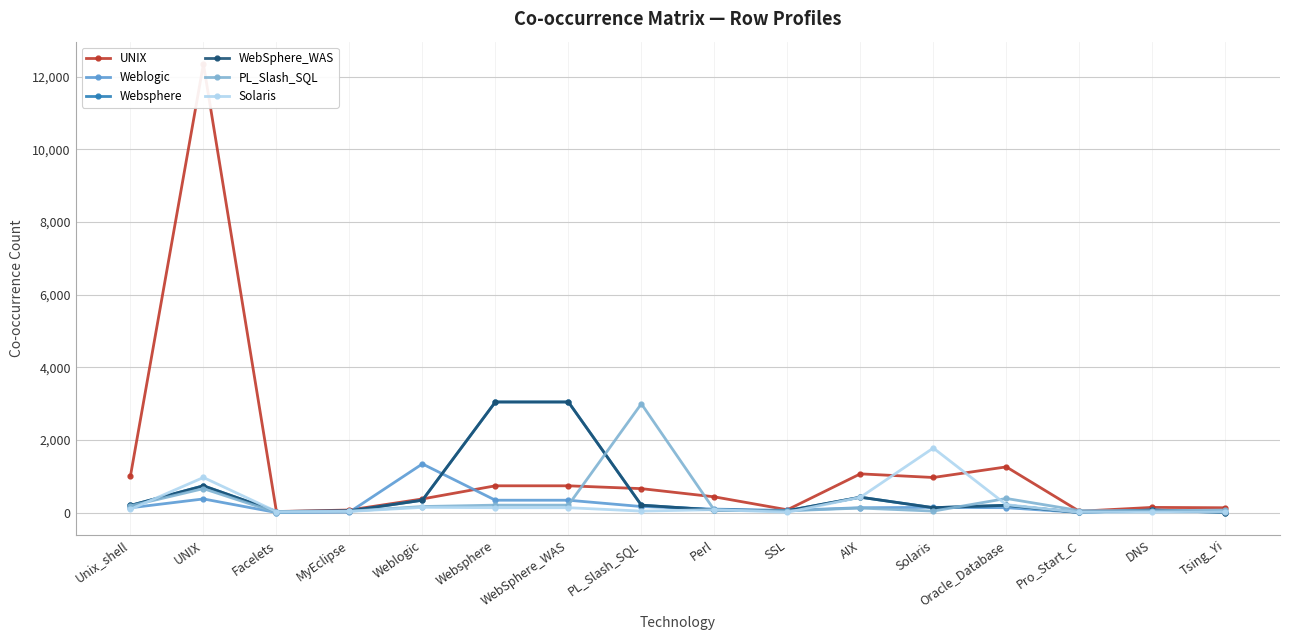

Reading left to right, what are all the values shown in this chart?

UNIX: Unix_shell=1005	UNIX=12352	Facelets=27	MyEclipse=69	Weblogic=374	Websphere=736	WebSphere_WAS=736	PL_Slash_SQL=658	Perl=432	SSL=75	AIX=1065	Solaris=965	Oracle_Database=1257	Pro_Start_C=35	DNS=141	Tsing_Yi=131
Weblogic: Unix_shell=130	UNIX=374	Facelets=0	MyEclipse=11	Weblogic=1339	Websphere=339	WebSphere_WAS=339	PL_Slash_SQL=165	Perl=94	SSL=59	AIX=132	Solaris=142	Oracle_Database=133	Pro_Start_C=2	DNS=71	Tsing_Yi=17
Websphere: Unix_shell=195	UNIX=736	Facelets=28	MyEclipse=45	Weblogic=339	Websphere=3045	WebSphere_WAS=3045	PL_Slash_SQL=203	Perl=71	SSL=50	AIX=422	Solaris=133	Oracle_Database=199	Pro_Start_C=2	DNS=67	Tsing_Yi=0
WebSphere_WAS: Unix_shell=195	UNIX=736	Facelets=28	MyEclipse=45	Weblogic=339	Websphere=3045	WebSphere_WAS=3045	PL_Slash_SQL=203	Perl=71	SSL=50	AIX=422	Solaris=133	Oracle_Database=199	Pro_Start_C=2	DNS=67	Tsing_Yi=0
PL_Slash_SQL: Unix_shell=183	UNIX=658	Facelets=0	MyEclipse=37	Weblogic=165	Websphere=203	WebSphere_WAS=203	PL_Slash_SQL=2995	Perl=65	SSL=47	AIX=123	Solaris=39	Oracle_Database=387	Pro_Start_C=54	DNS=50	Tsing_Yi=68
Solaris: Unix_shell=90	UNIX=965	Facelets=27	MyEclipse=30	Weblogic=142	Websphere=133	WebSphere_WAS=133	PL_Slash_SQL=39	Perl=79	SSL=6	AIX=419	Solaris=1776	Oracle_Database=216	Pro_Start_C=4	DNS=11	Tsing_Yi=15